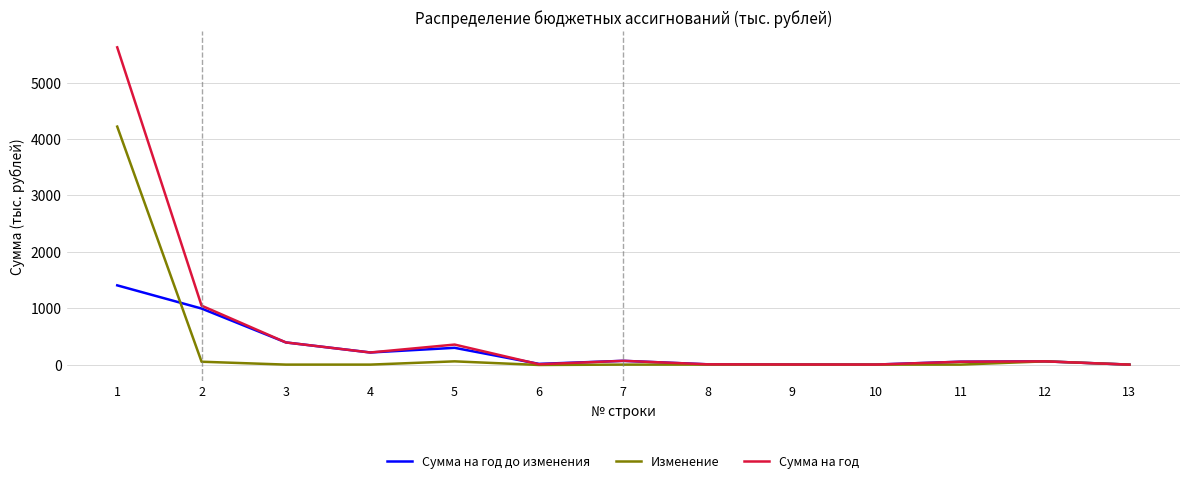

At how many categories does at least one series exceed 1168?

1